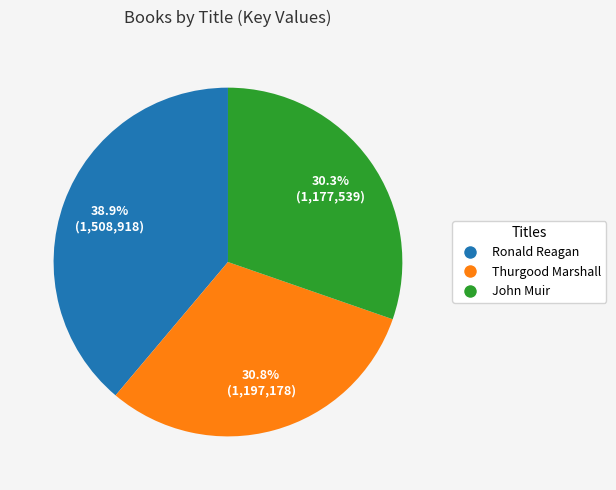

What is the smallest slice in the pie chart?

John Muir